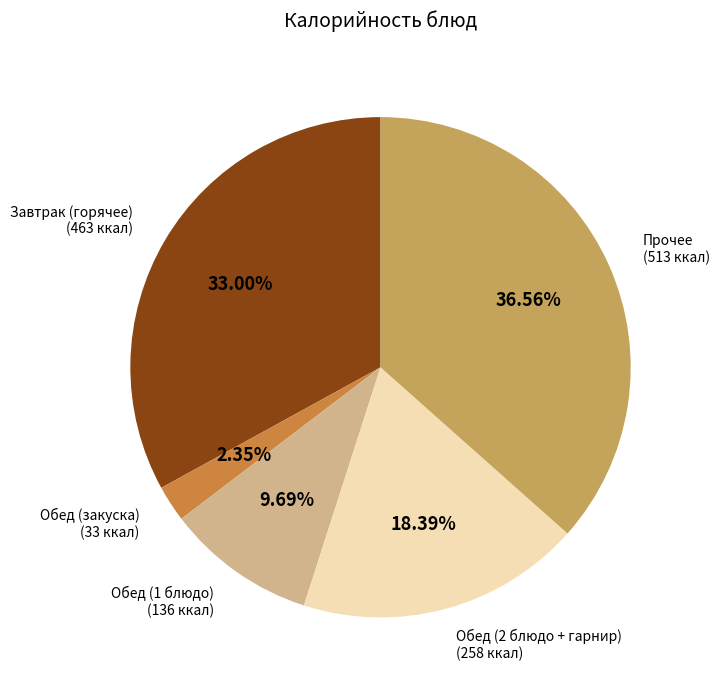

Is there a majority slice in this chart?

No